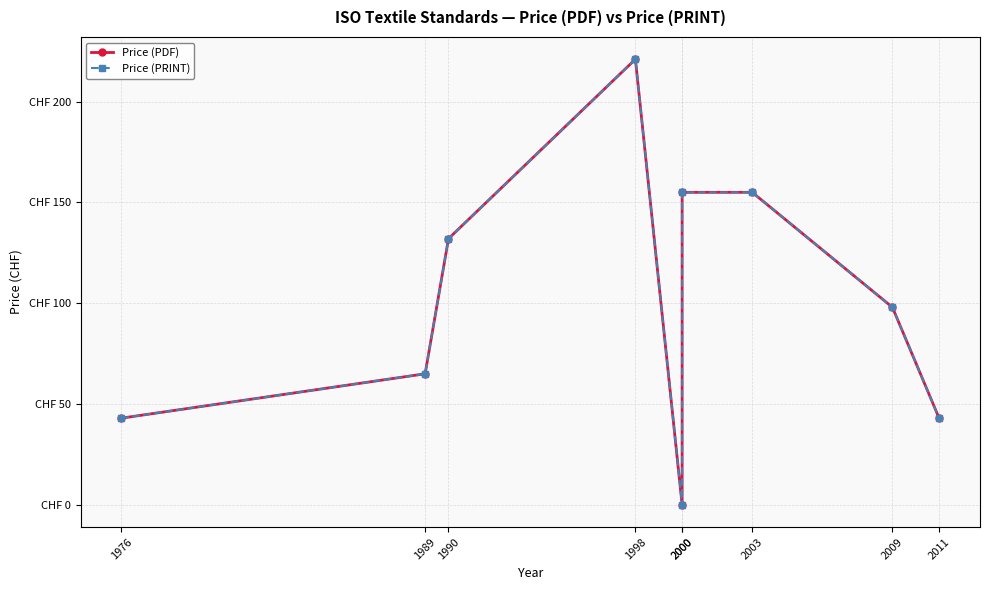

Reading right to left, transcribe all the data shown in this chart.

Price (PDF): 2011=43	2009=98	2003=155	2000=155	2000=0	1998=221	1990=132	1989=65	1976=43
Price (PRINT): 2011=43	2009=98	2003=155	2000=155	2000=0	1998=221	1990=132	1989=65	1976=43